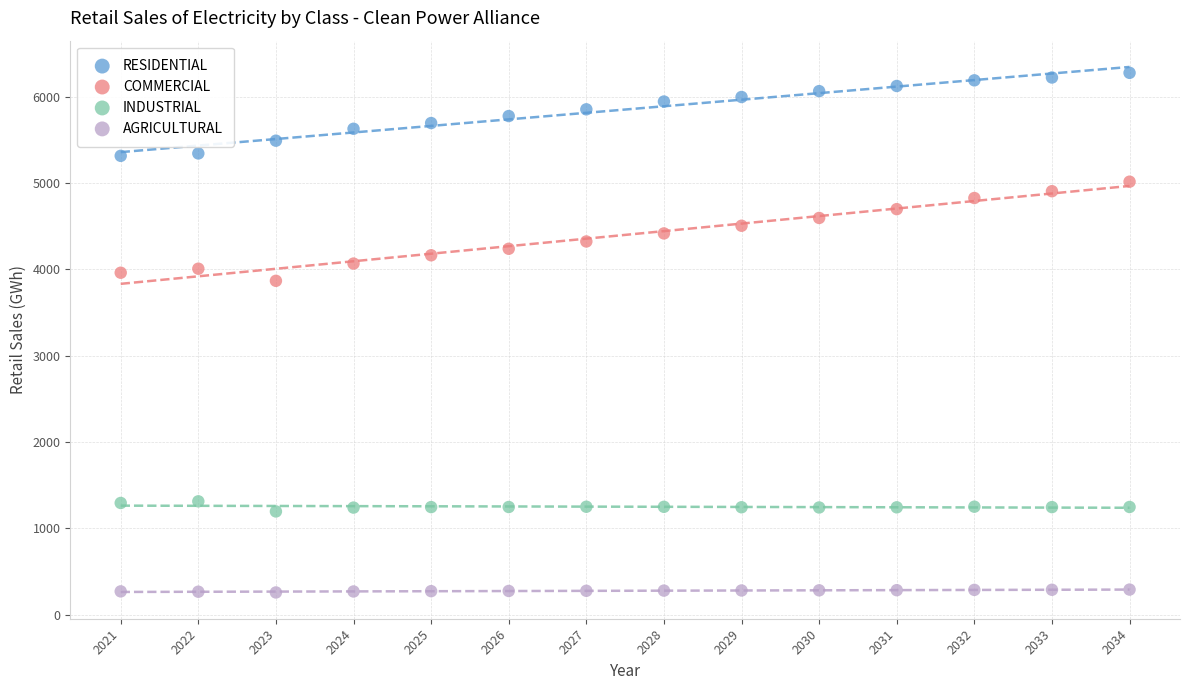

Across all series, what Y value is closest to 3265?

3865.9